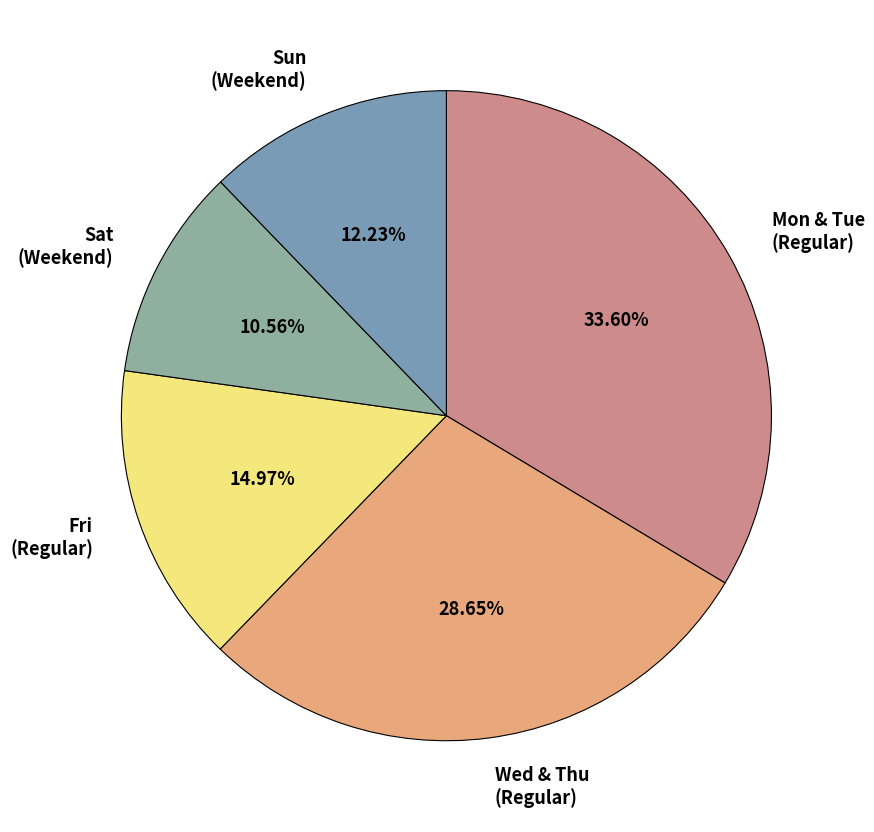

To the nearest percent, what is the difference between the largest and smallest slice percentages?

23%